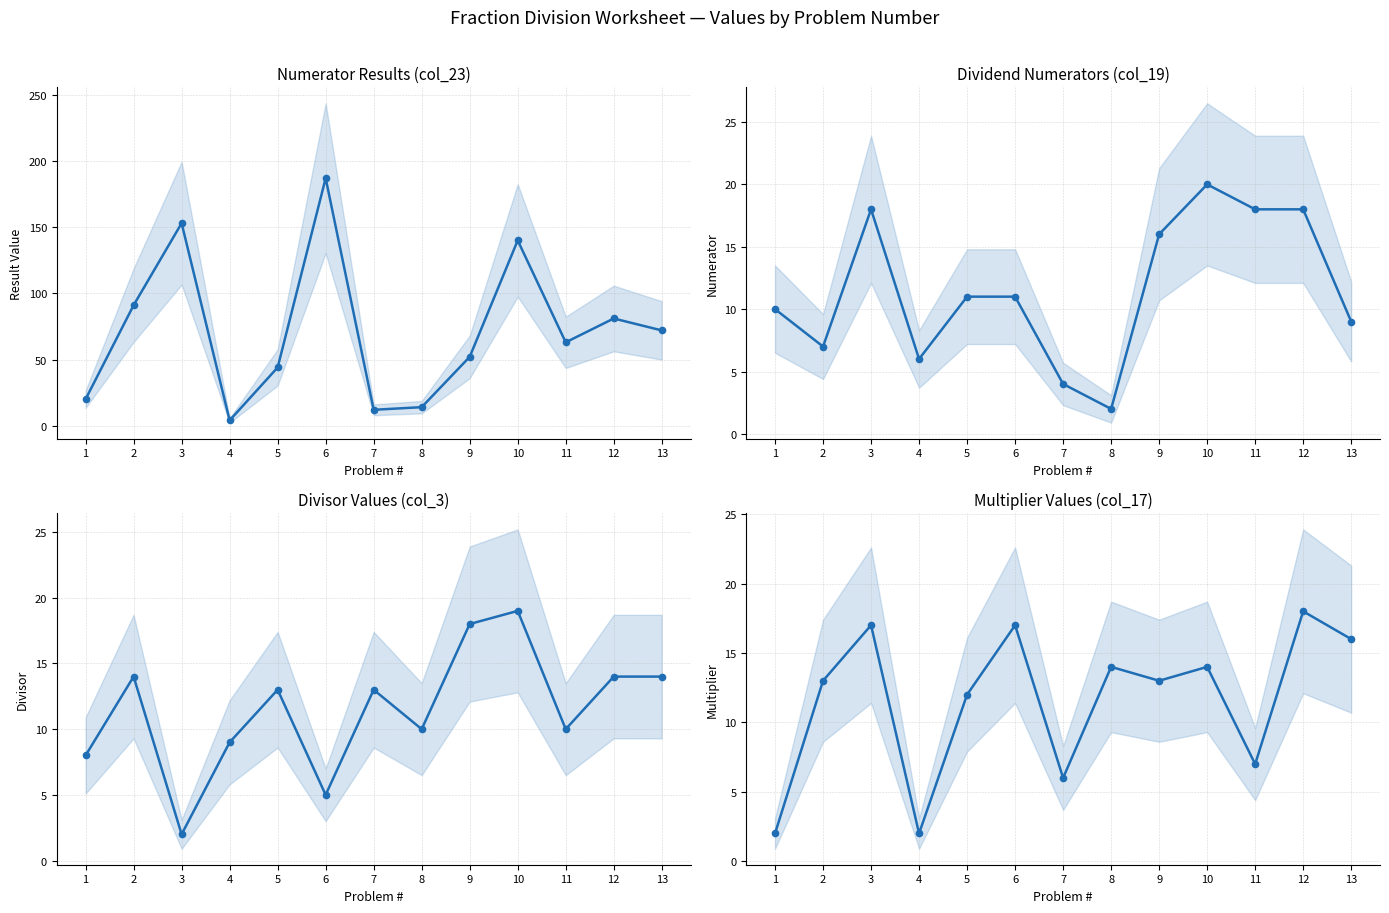

Which series changed the most between 1 and 12?

Numerator Results (col_23)